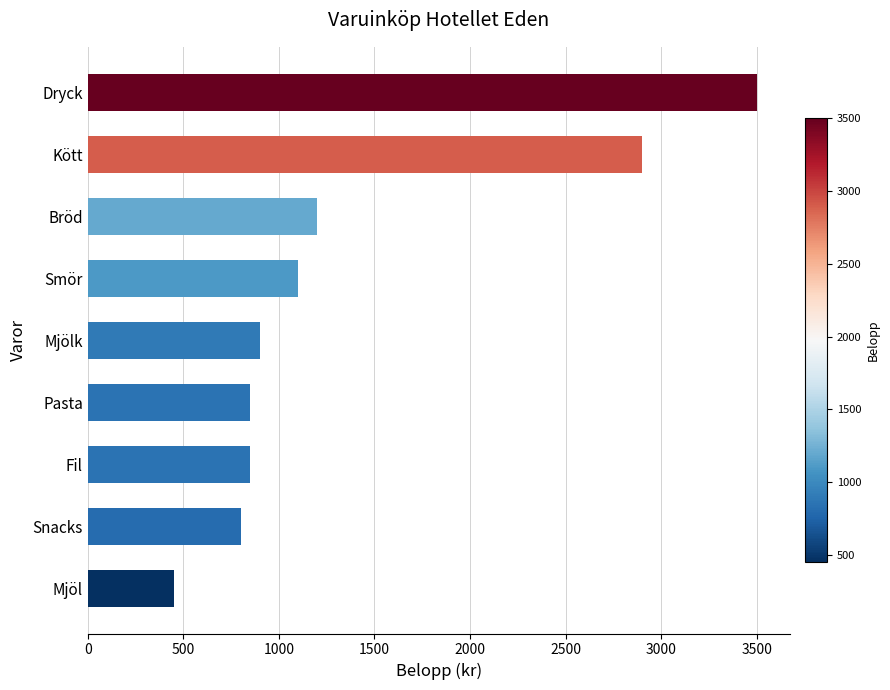

True or false: the data shows 800 at Snacks.

True